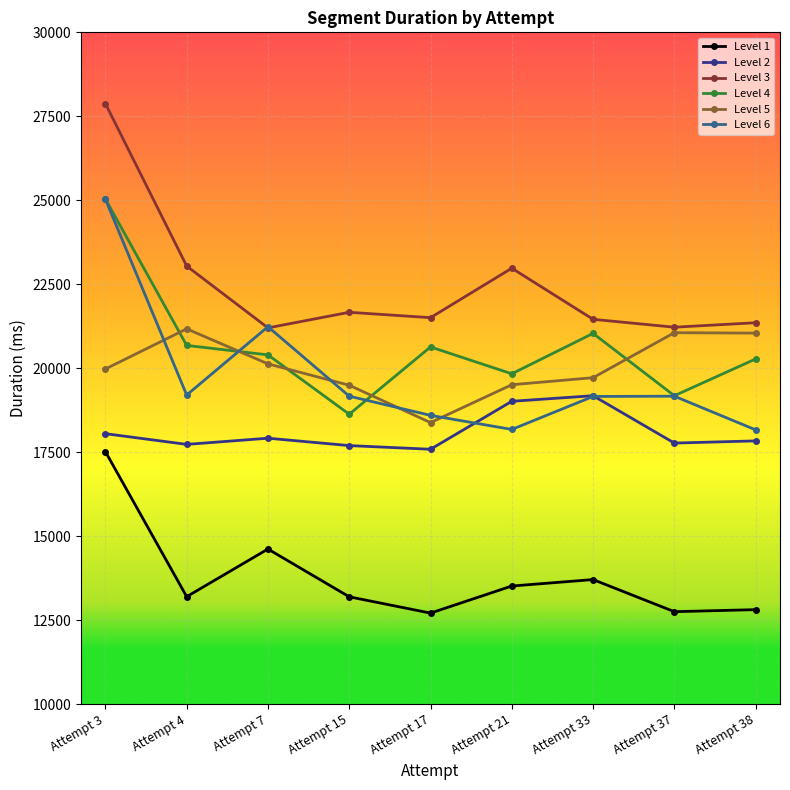

In Level 3, how many points are lower than both neighbors (excluding endpoints)?

3